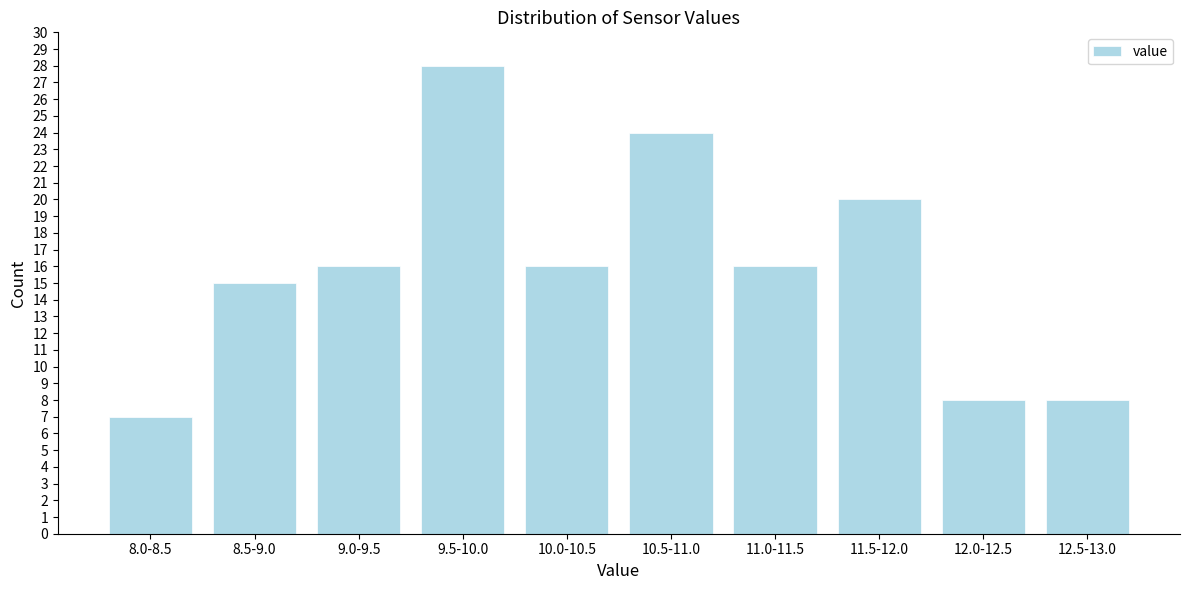

Reading right to left, transcribe all the data shown in this chart.

12.5-13.0=8	12.0-12.5=8	11.5-12.0=20	11.0-11.5=16	10.5-11.0=24	10.0-10.5=16	9.5-10.0=28	9.0-9.5=16	8.5-9.0=15	8.0-8.5=7